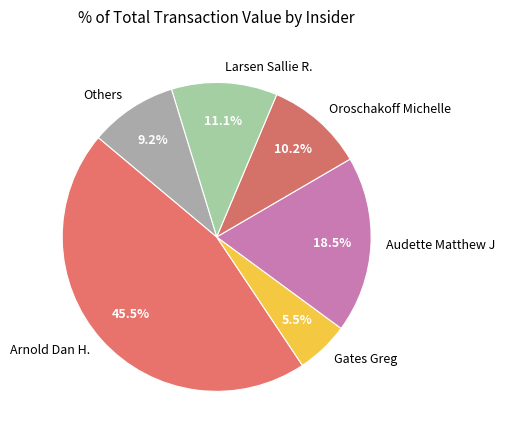

Is there a majority slice in this chart?

No